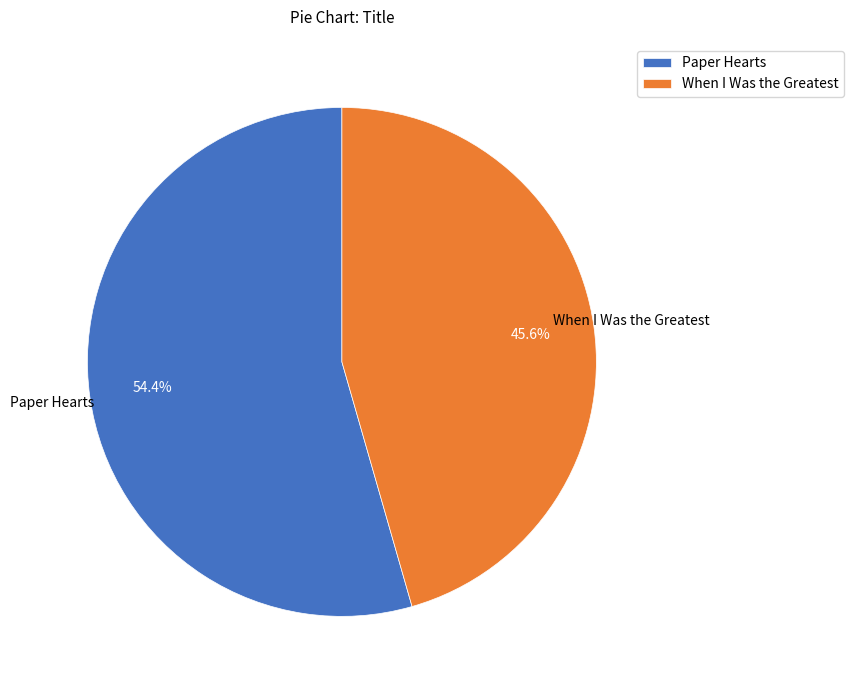

How many slices are in this pie chart?

2